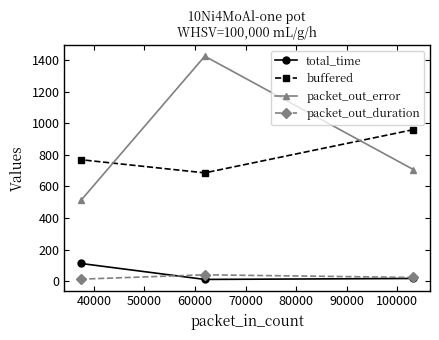

List the series in order of their peak value, lowest first.

packet_out_duration, total_time, buffered, packet_out_error